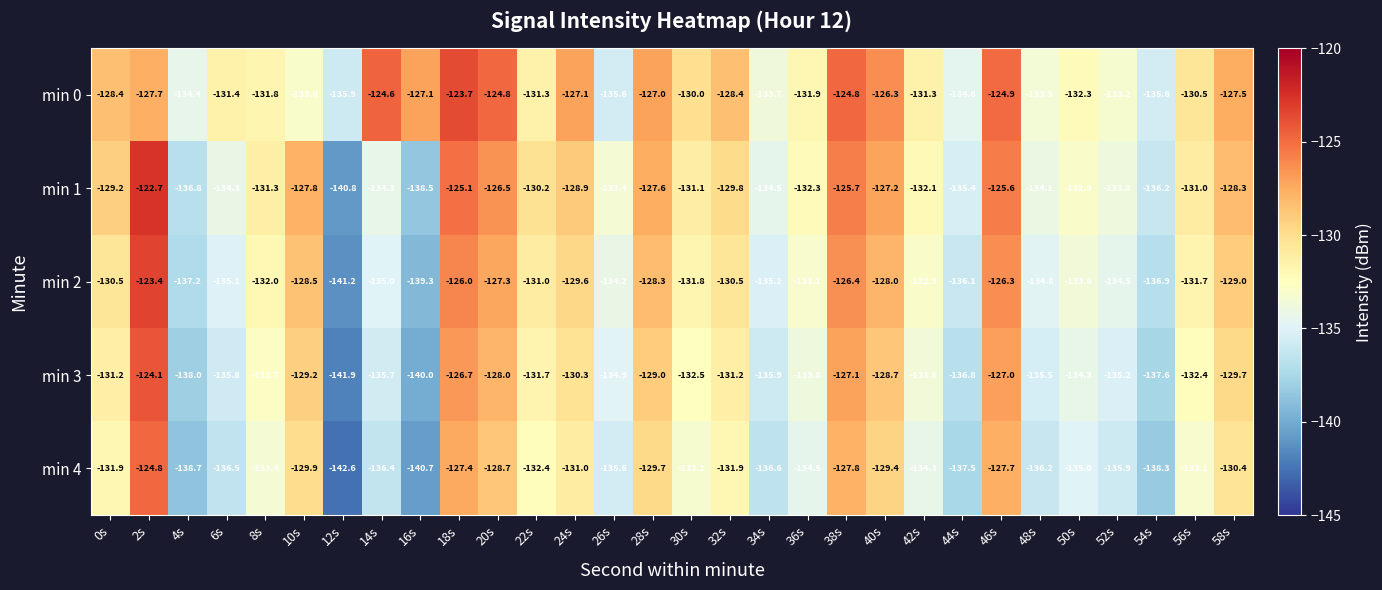

Which series has the largest total across all categories?

min 0